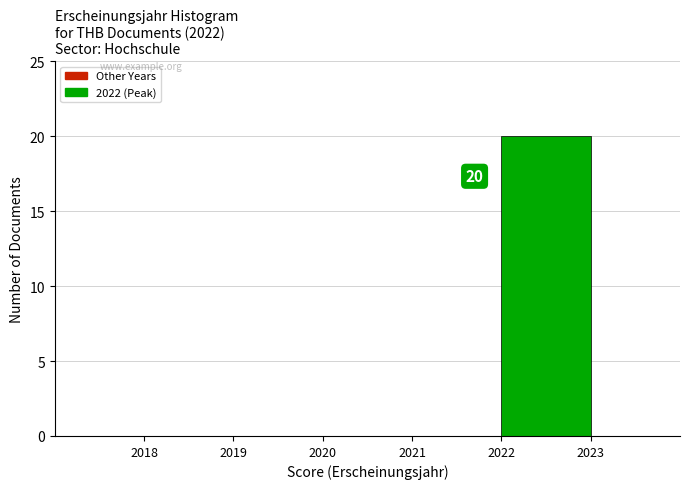

Which range on the x-axis has the tallest bar?

2022 to 2023